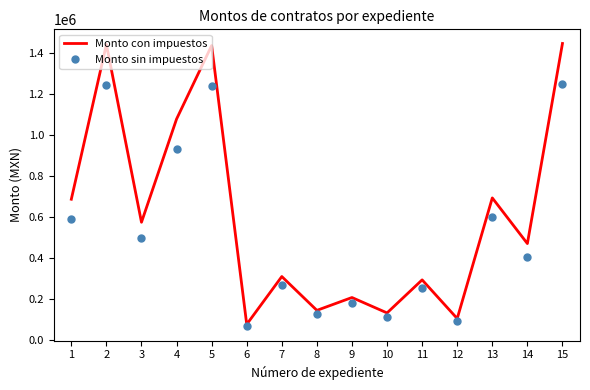

What is the minimum value shown in the chart?

63866.5